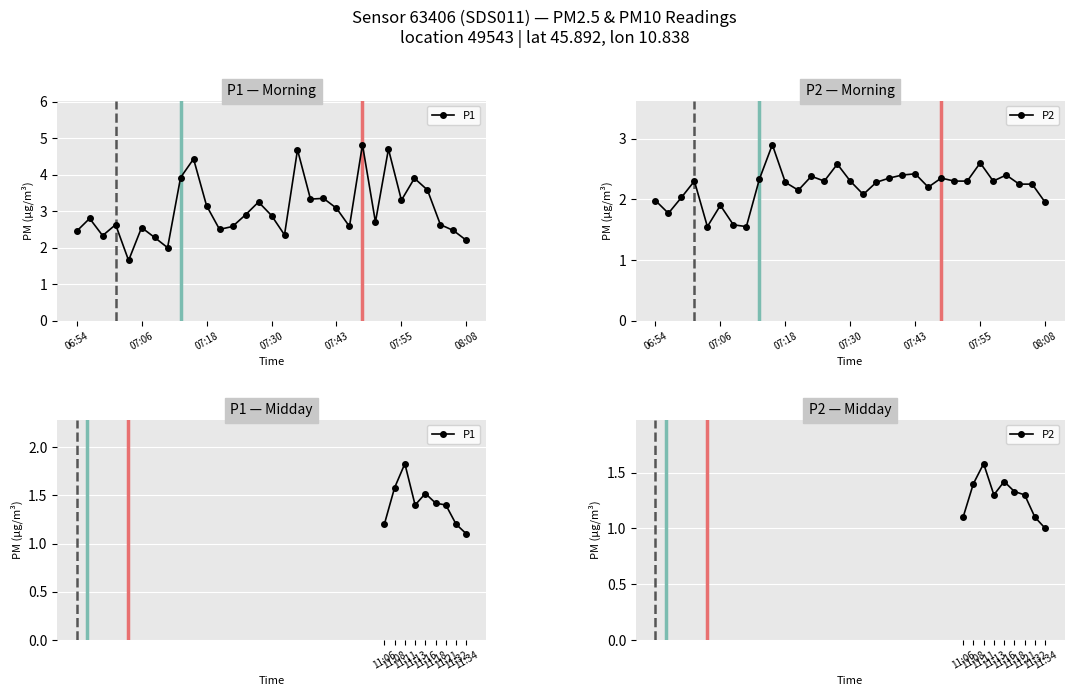

The value of P2 at 11:18 is 2.1. True or false?

False